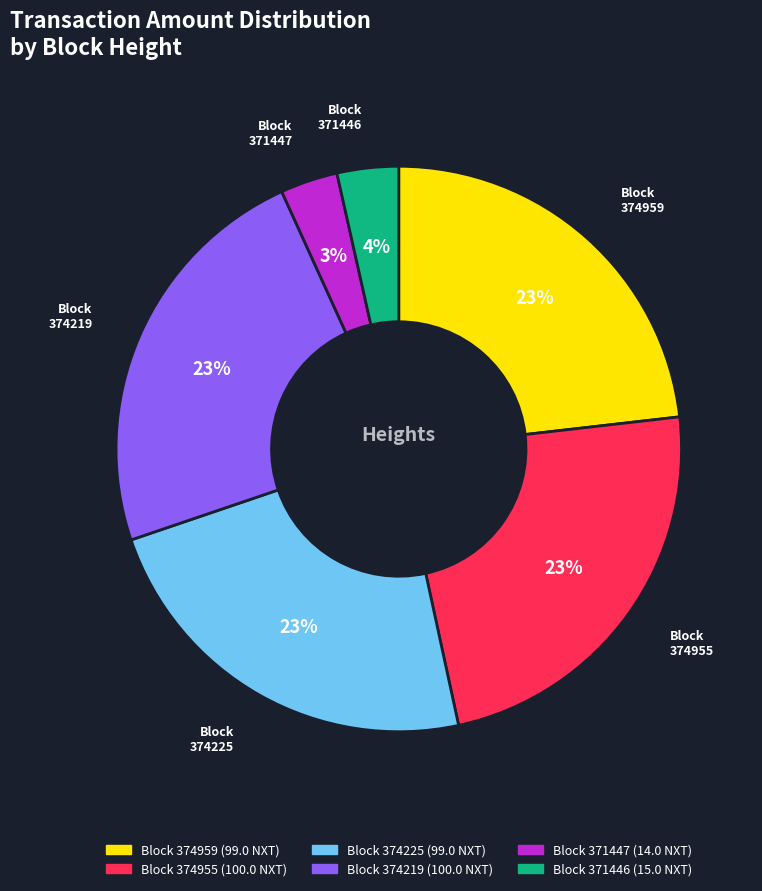

Does any single category account for the majority?

No